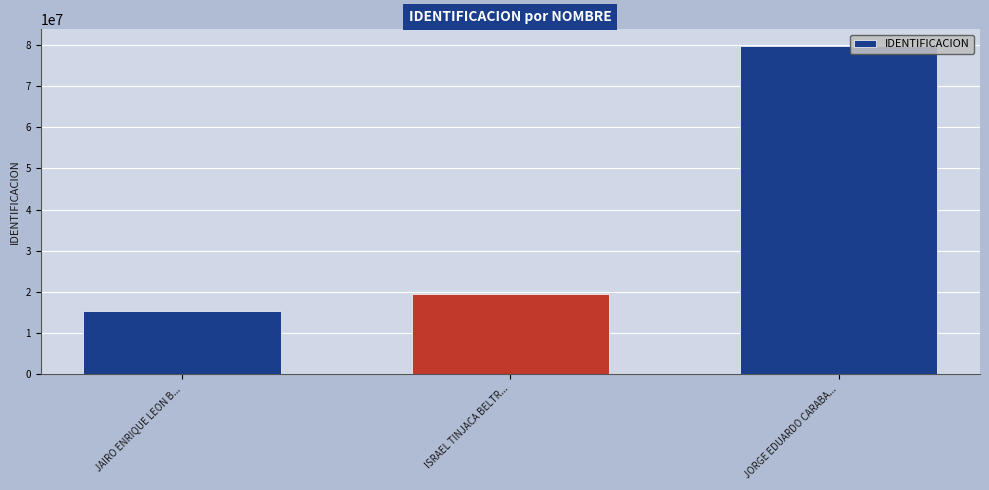

What is the label of the 3rd bar from the left?

JORGE EDUARDO CARABA...